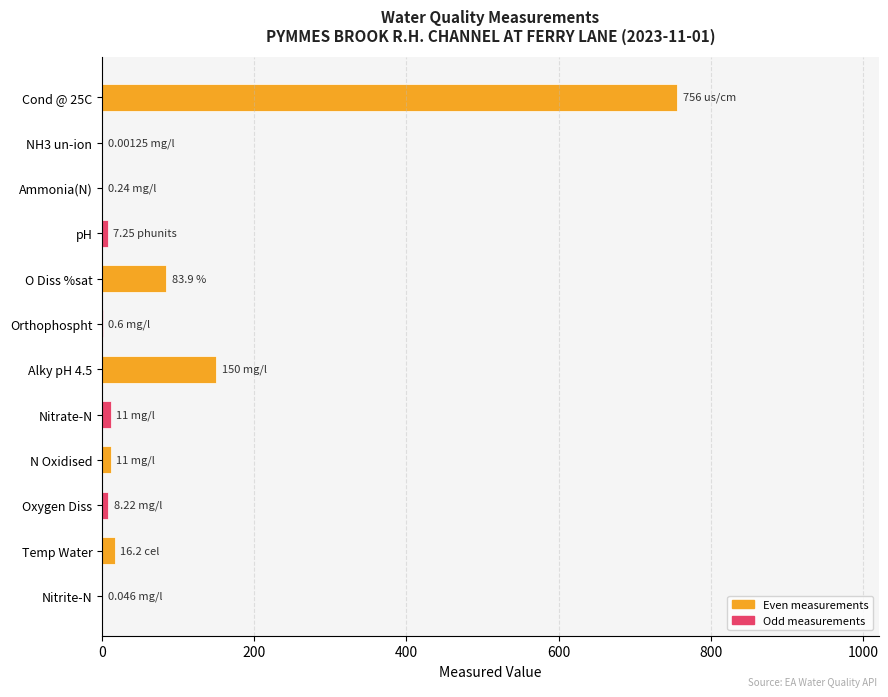

Where is the data nearest to the value 378?

Alky pH 4.5